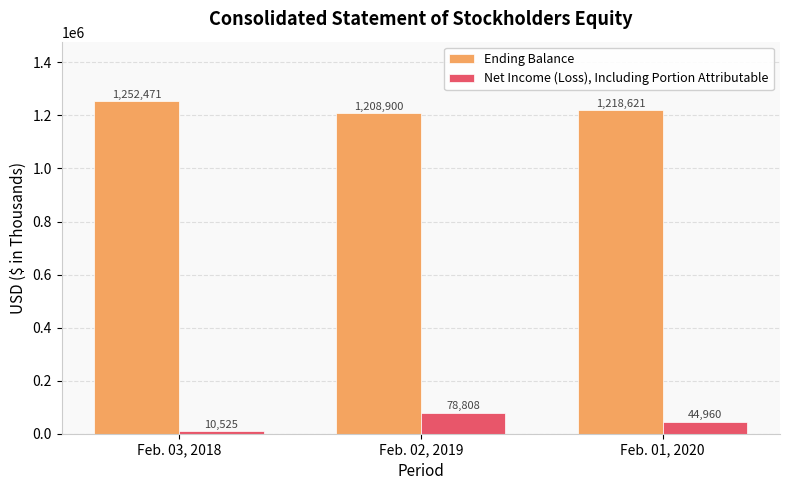

What is the difference between the highest and lowest values at Feb. 03, 2018?

1241946